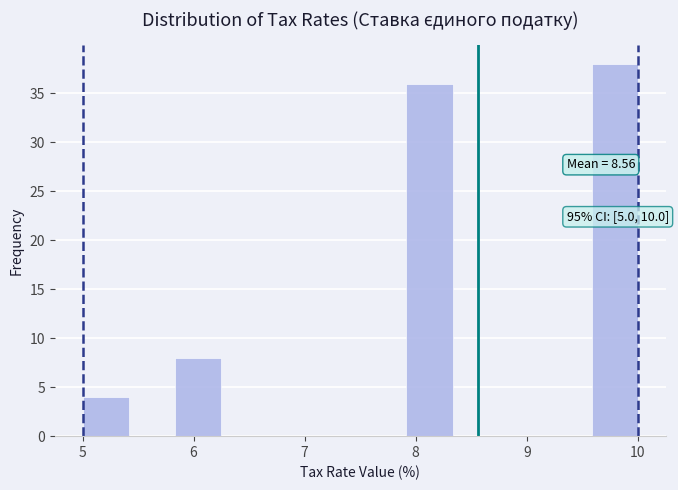

Over which range of the x-axis is the bar tallest?

9.6 to 10.0